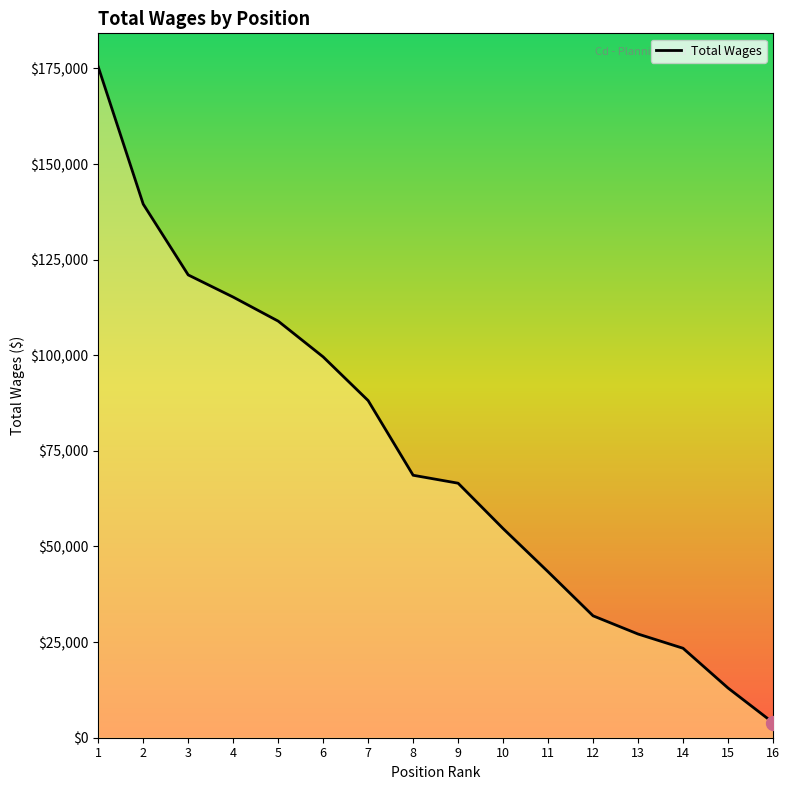

What is the change in value from 9 to 12?

-34676